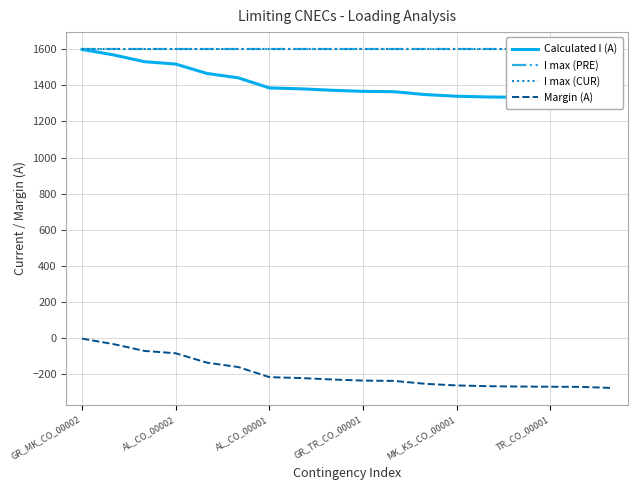

Rank the series by their maximum value, from lowest to highest.

Margin (A), Calculated I (A), I max (PRE), I max (CUR)